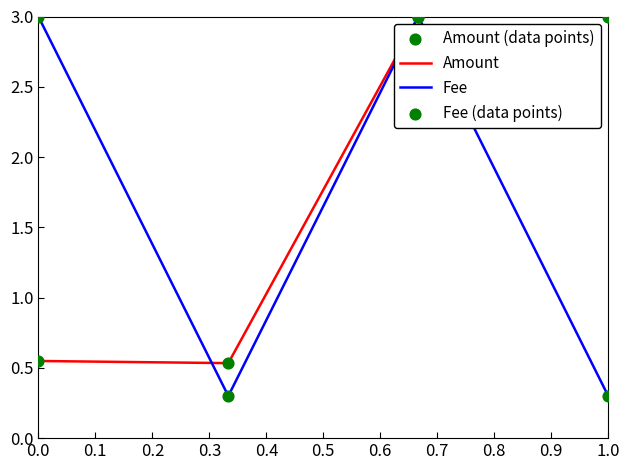

List the series in order of their overall mean, highest first.

Amount, Fee